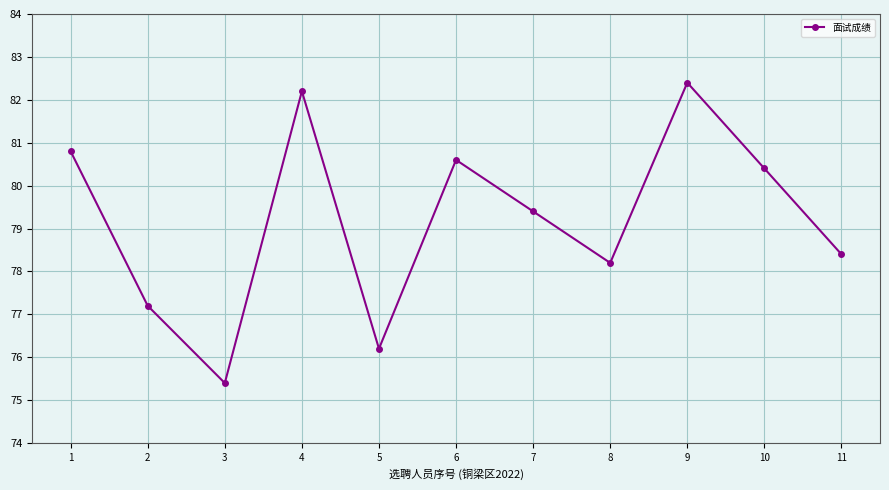

Is it true that the value at 8 is 78.2?

True